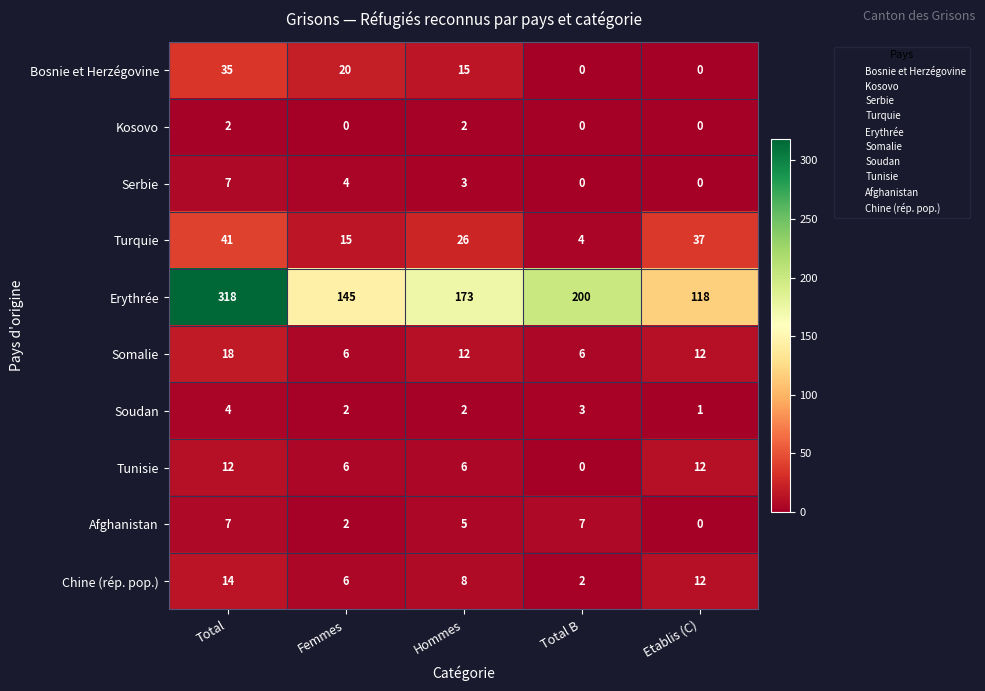

How many series are shown in this chart?

10